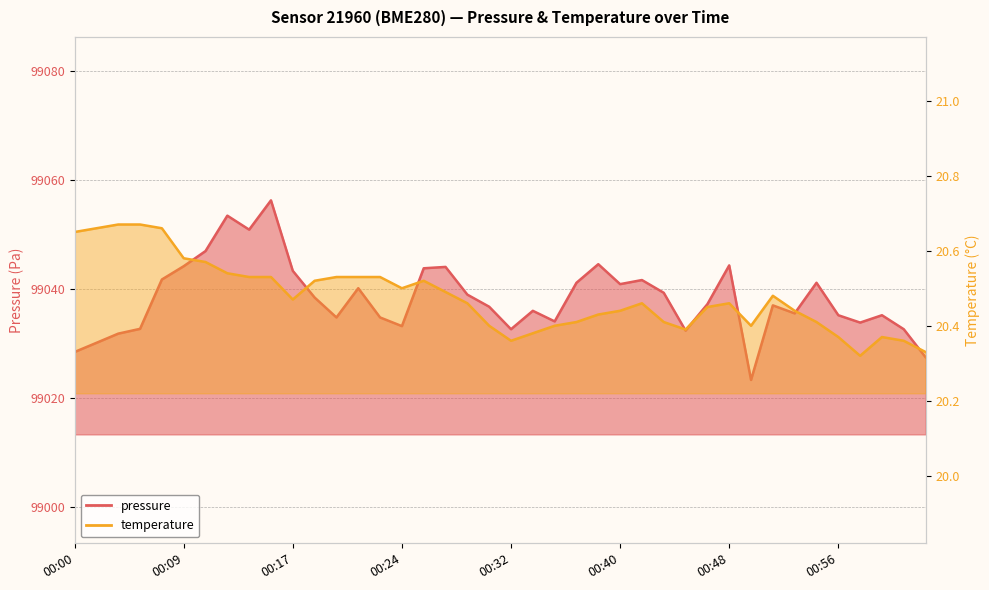

The value of pressure at 00:59 is 150722.0. True or false?

False